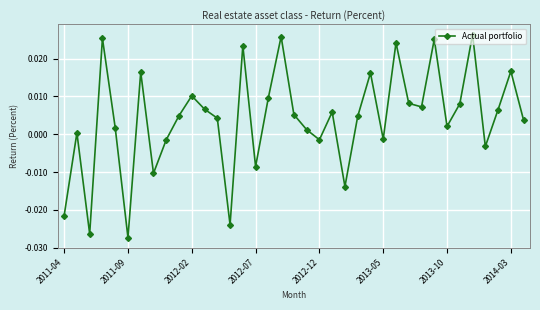

How many points are higher than both their immediate neighbors (excluding endpoints)?

12